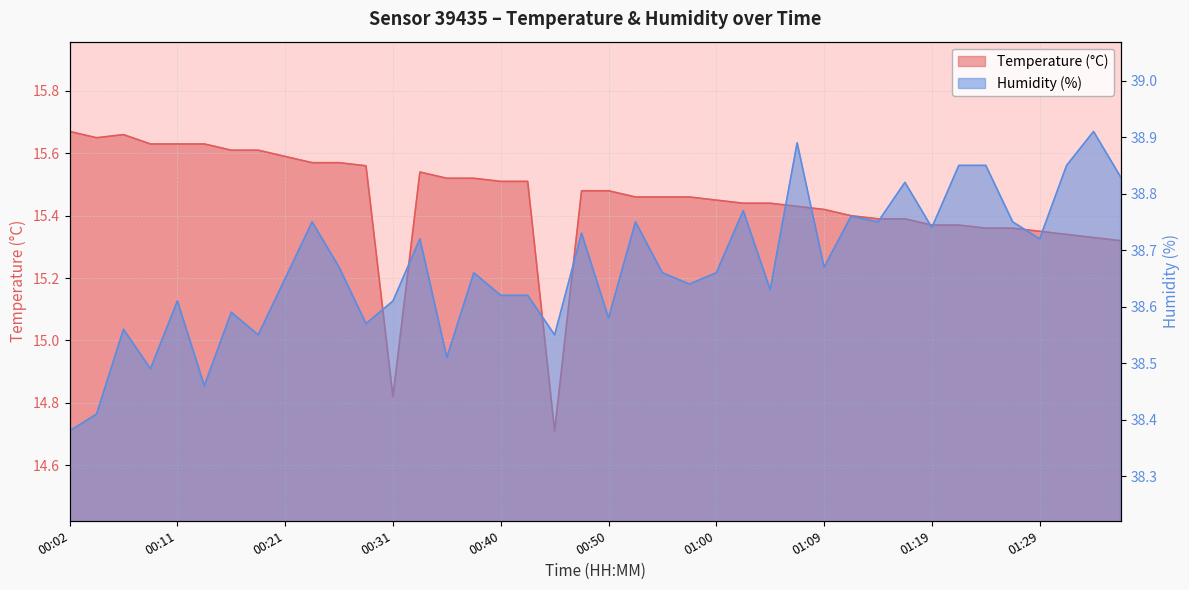

Reading left to right, transcribe all the data shown in this chart.

Temperature (°C): 15.7	15.7	15.7	15.6	15.6	15.6	15.6	15.6	15.6	15.6	15.6	15.6	14.8	15.5	15.5	15.5	15.5	15.5	14.7	15.5	15.5	15.5	15.5	15.5	15.4	15.4	15.4	15.4	15.4	15.4	15.4	15.4	15.4	15.4	15.4	15.4	15.3	15.3	15.3	15.3
Humidity (%): 38.4	38.4	38.6	38.5	38.6	38.5	38.6	38.5	38.6	38.8	38.7	38.6	38.6	38.7	38.5	38.7	38.6	38.6	38.5	38.7	38.6	38.8	38.7	38.6	38.7	38.8	38.6	38.9	38.7	38.8	38.8	38.8	38.7	38.9	38.9	38.8	38.7	38.9	38.9	38.8